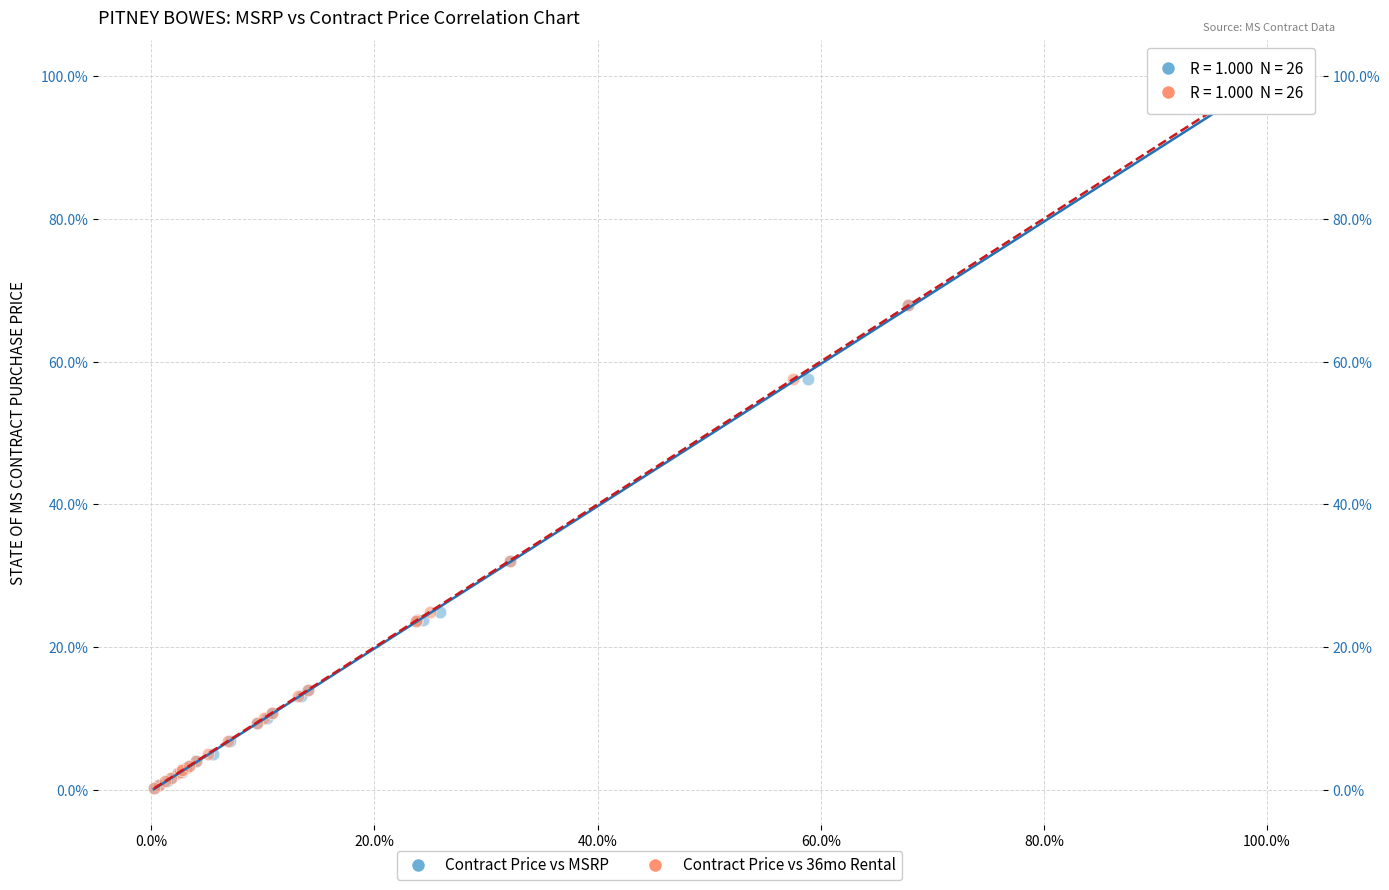

What are all the series names shown in the legend?

Contract Price vs MSRP, Contract Price vs 36mo Rental